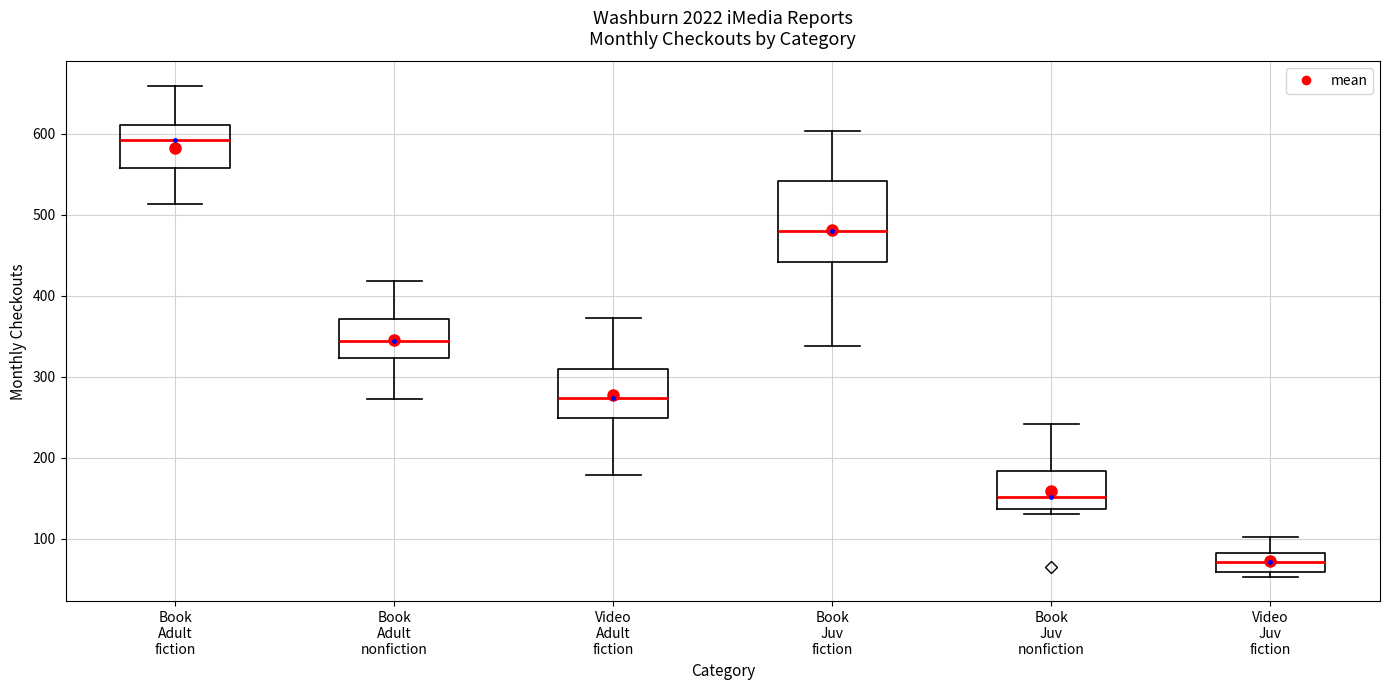

Comparing the boxes themselves (not the whiskers), which one is the tallest?

Book Juv fiction